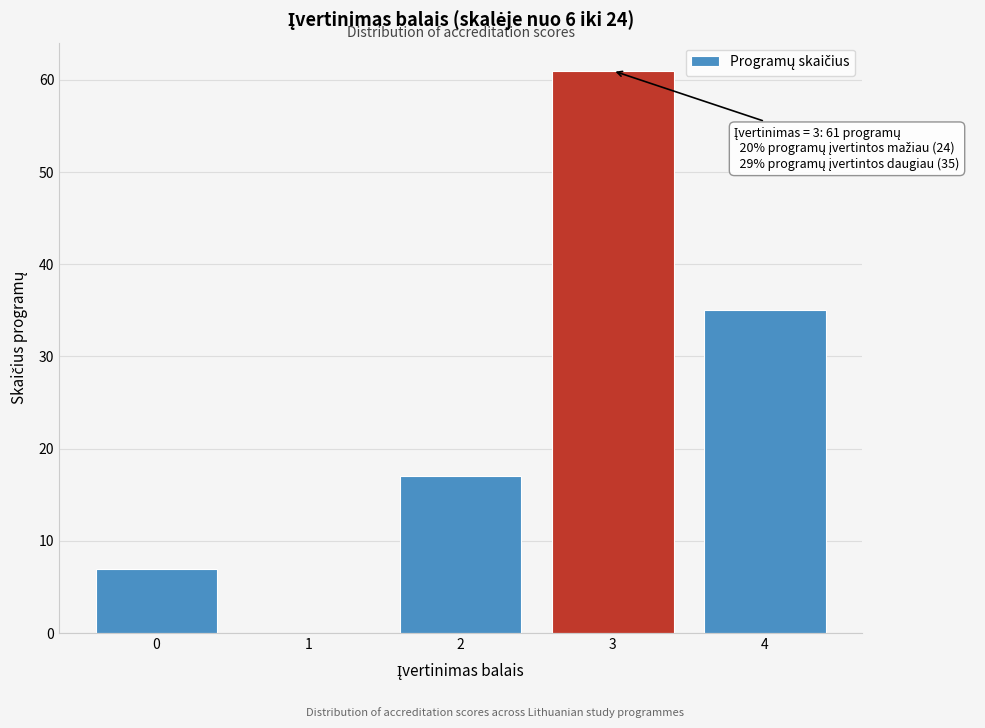

Reading left to right, list all the values displayed in this chart.

0=7	1=0	2=17	3=61	4=35